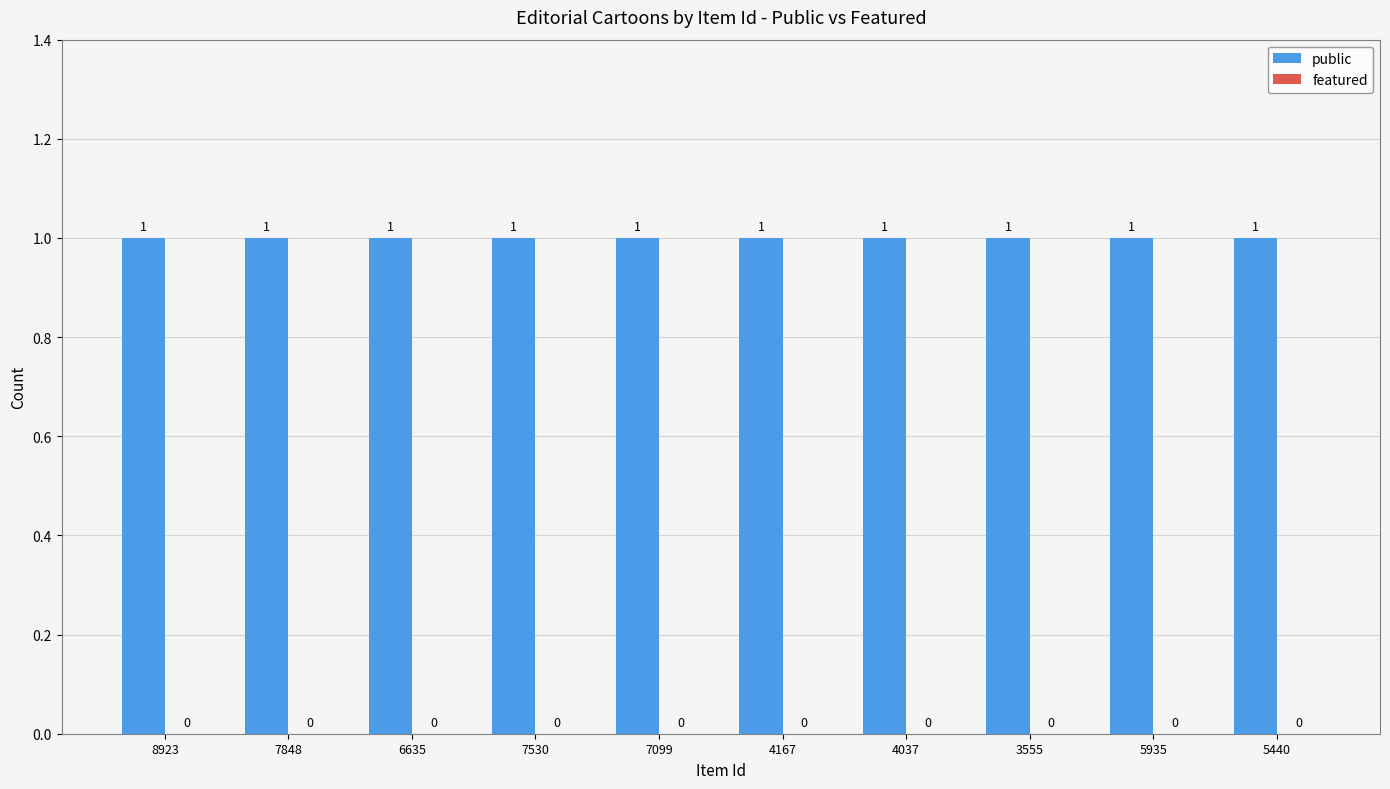

What is the total value across all series at 6635?

1